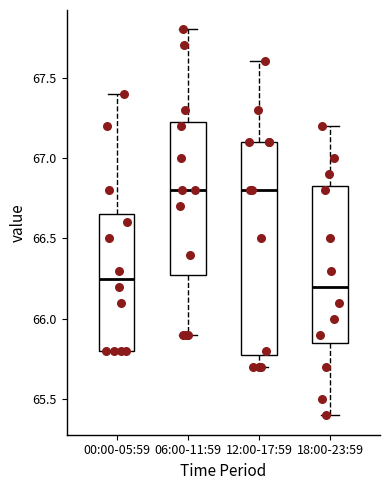

Where does the median line of the box for 00:00-05:59 sit on the y-axis? The values are not printed on the chart, so give them approximately, as read against the axis.

66.25